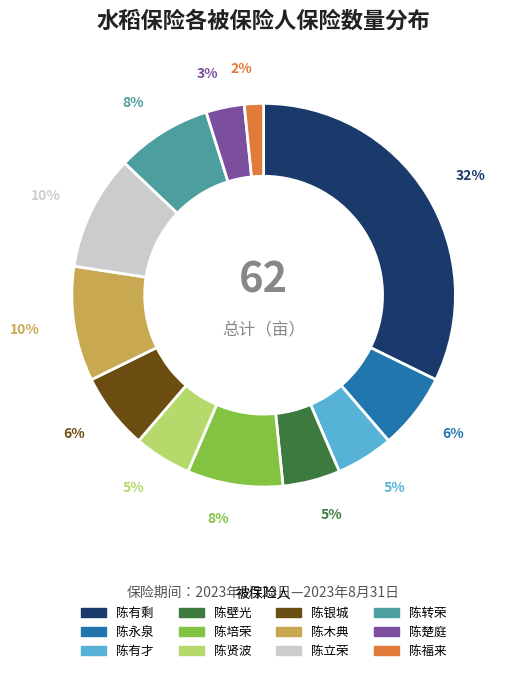

To the nearest percent, what is the combined percentage of 陈福来 and 陈银城?

8%